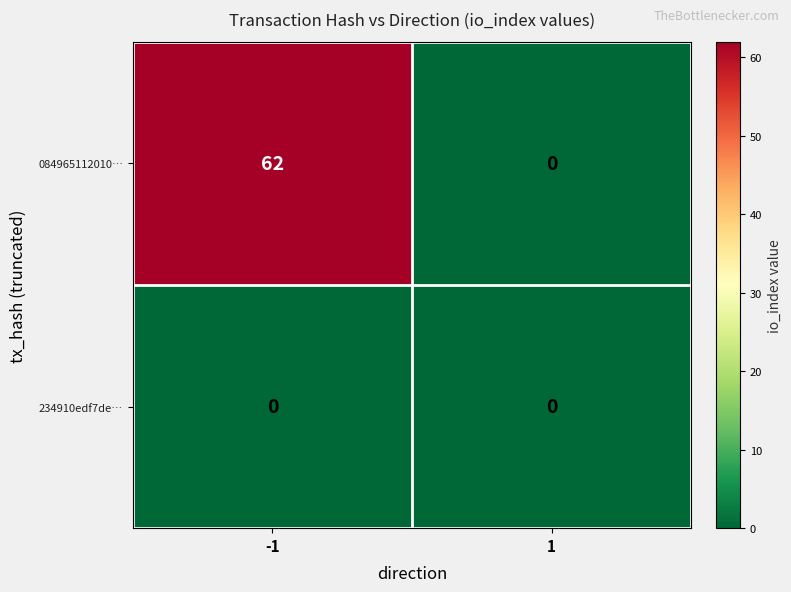

Which series has the largest total across all categories?

084965112010…